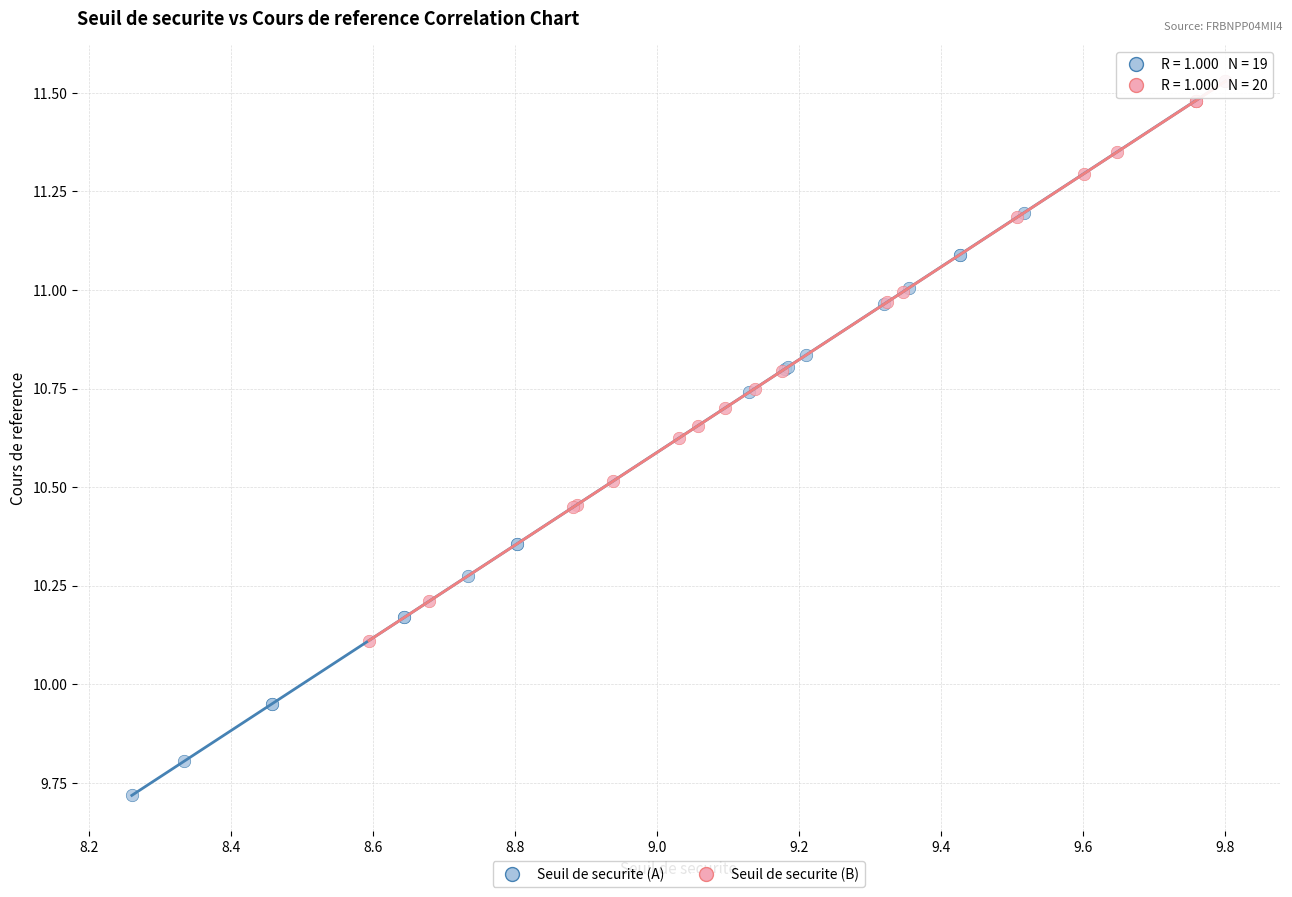

Which series reaches the minimum Y coordinate?

Seuil de securite (A)